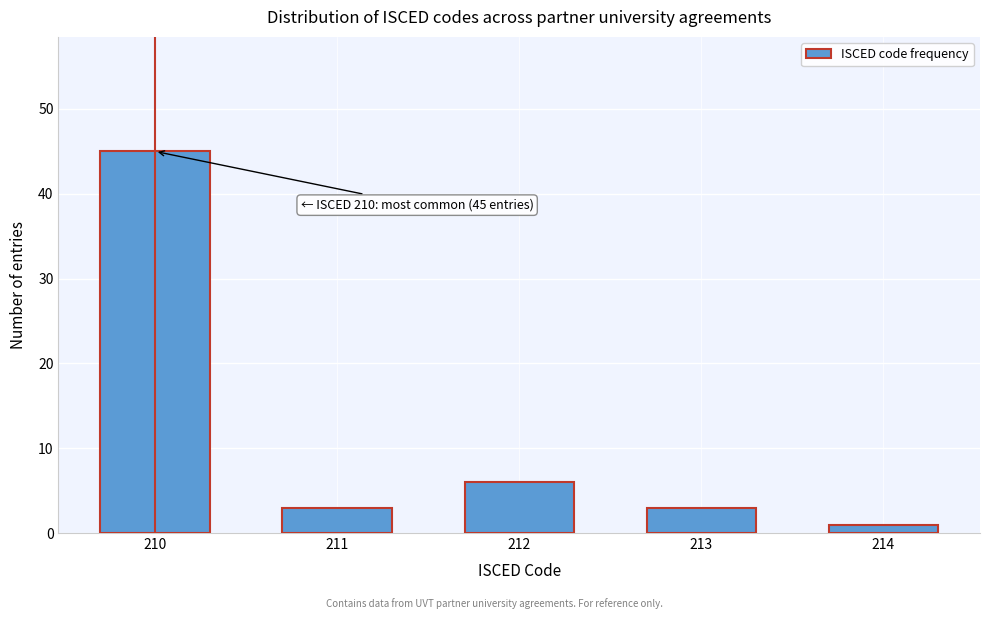

Reading left to right, what are all the values shown in this chart?

45	3	6	3	1